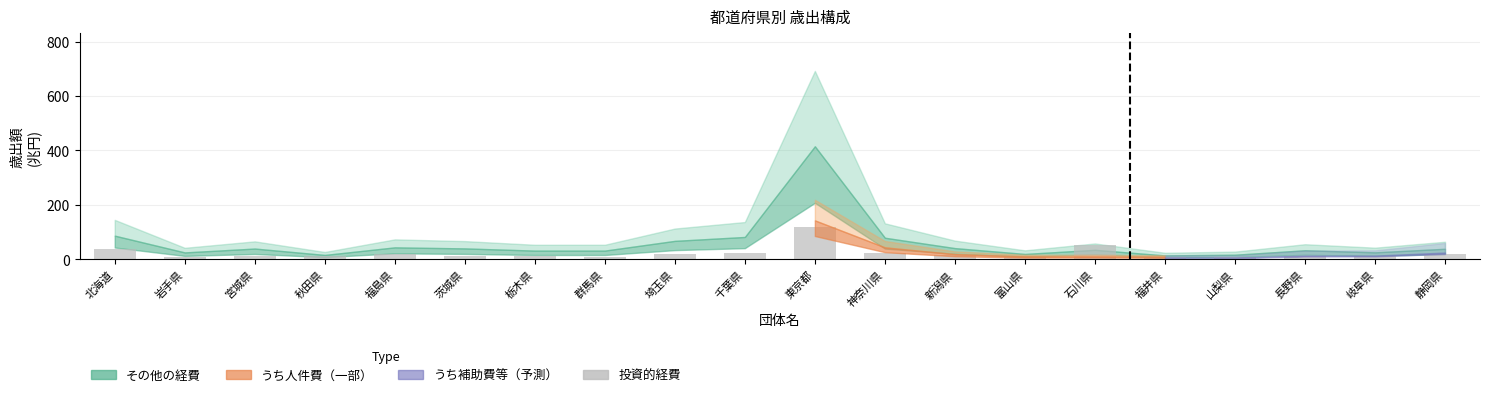

Approximately how many times larger is the value at 東京都 compared to 静岡県?

5.6